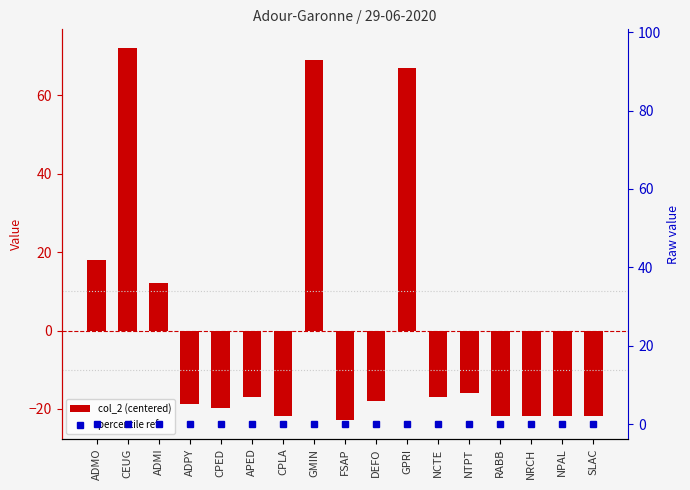

Reading left to right, transcribe all the data shown in this chart.

col_2 (centered): ADMO=18.1	CEUG=72.1	ADMI=12.1	ADPY=-18.9	CPED=-19.9	APED=-16.9	CPLA=-21.9	GMIN=69.1	FSAP=-22.9	DEFO=-17.9	GPRI=67.1	NCTE=-16.9	NTPT=-15.9	RABB=-21.9	NRCH=-21.9	NPAL=-21.9	SLAC=-21.9
percentile ref: ADMO=0.0	CEUG=0.0	ADMI=0.0	ADPY=0.0	CPED=0.0	APED=0.0	CPLA=0.0	GMIN=0.0	FSAP=0.0	DEFO=0.0	GPRI=0.0	NCTE=0.0	NTPT=0.0	RABB=0.0	NRCH=0.0	NPAL=0.0	SLAC=0.0